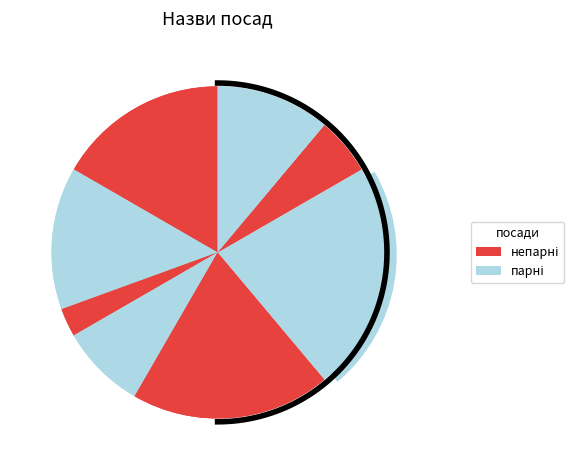

True or false: В.о. начальника accounts for 14% of the total.

True